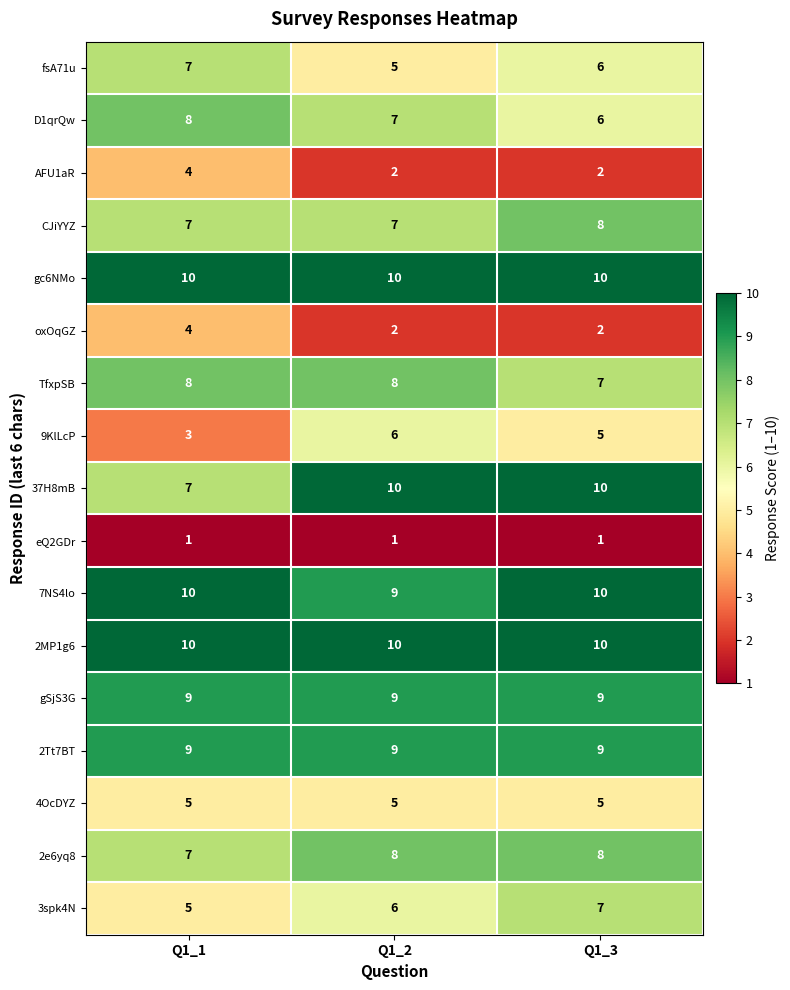

At which label does AFU1aR reach its peak?

Q1_1